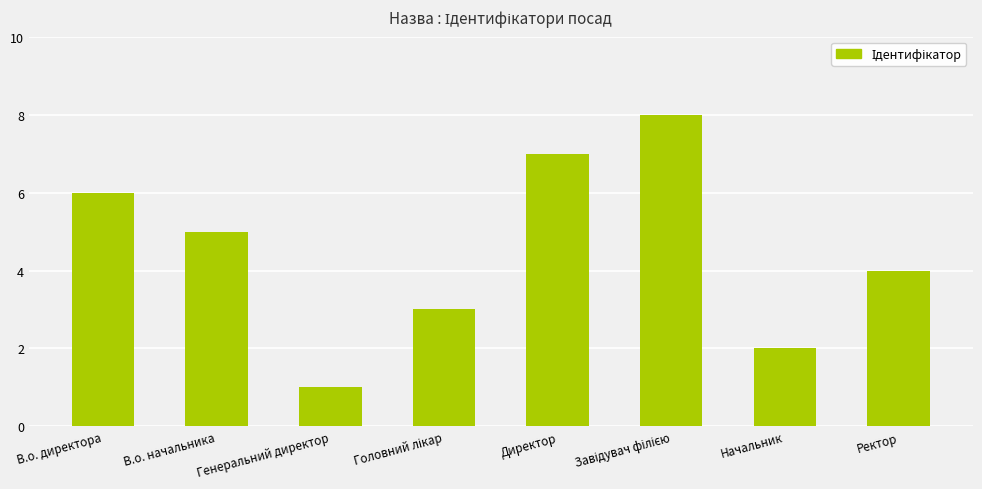

Reading left to right, list all the values displayed in this chart.

6	5	1	3	7	8	2	4